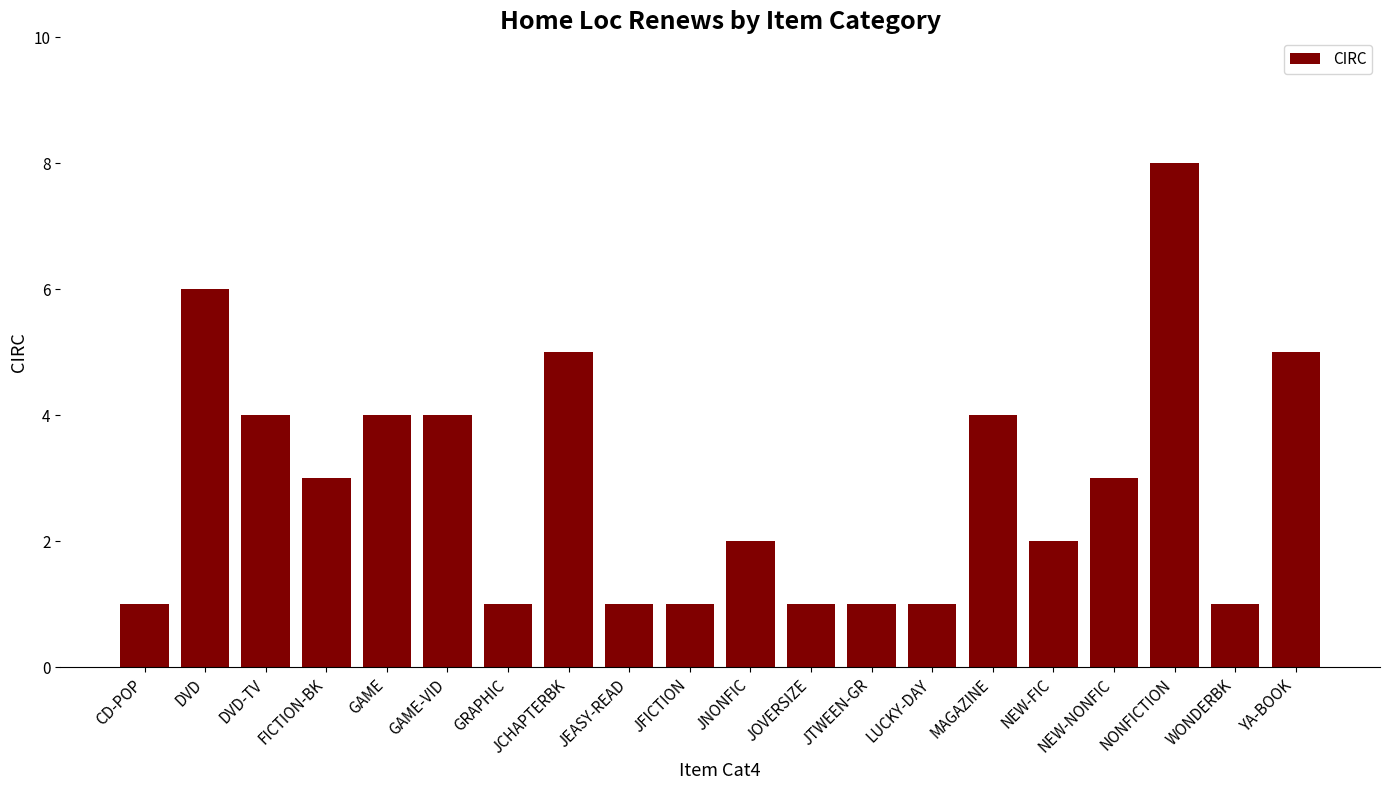

Reading left to right, extract all data points from this chart.

1	6	4	3	4	4	1	5	1	1	2	1	1	1	4	2	3	8	1	5